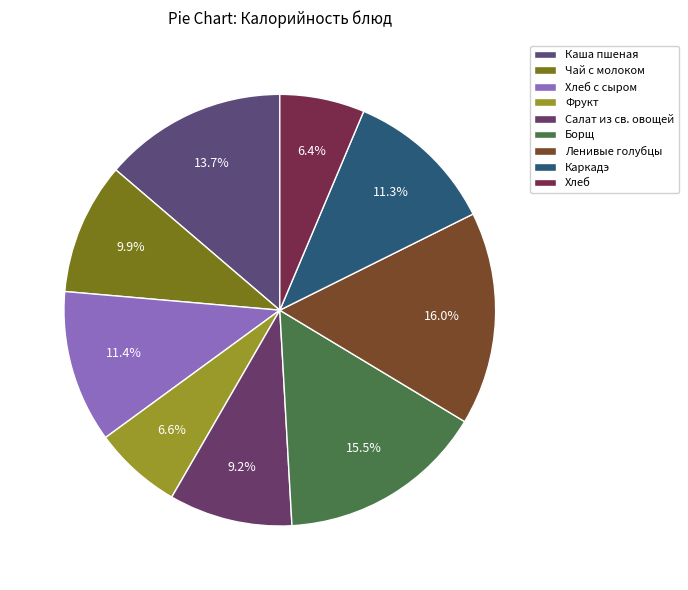

Between Чай с молоком and Хлеб, which is larger?

Чай с молоком